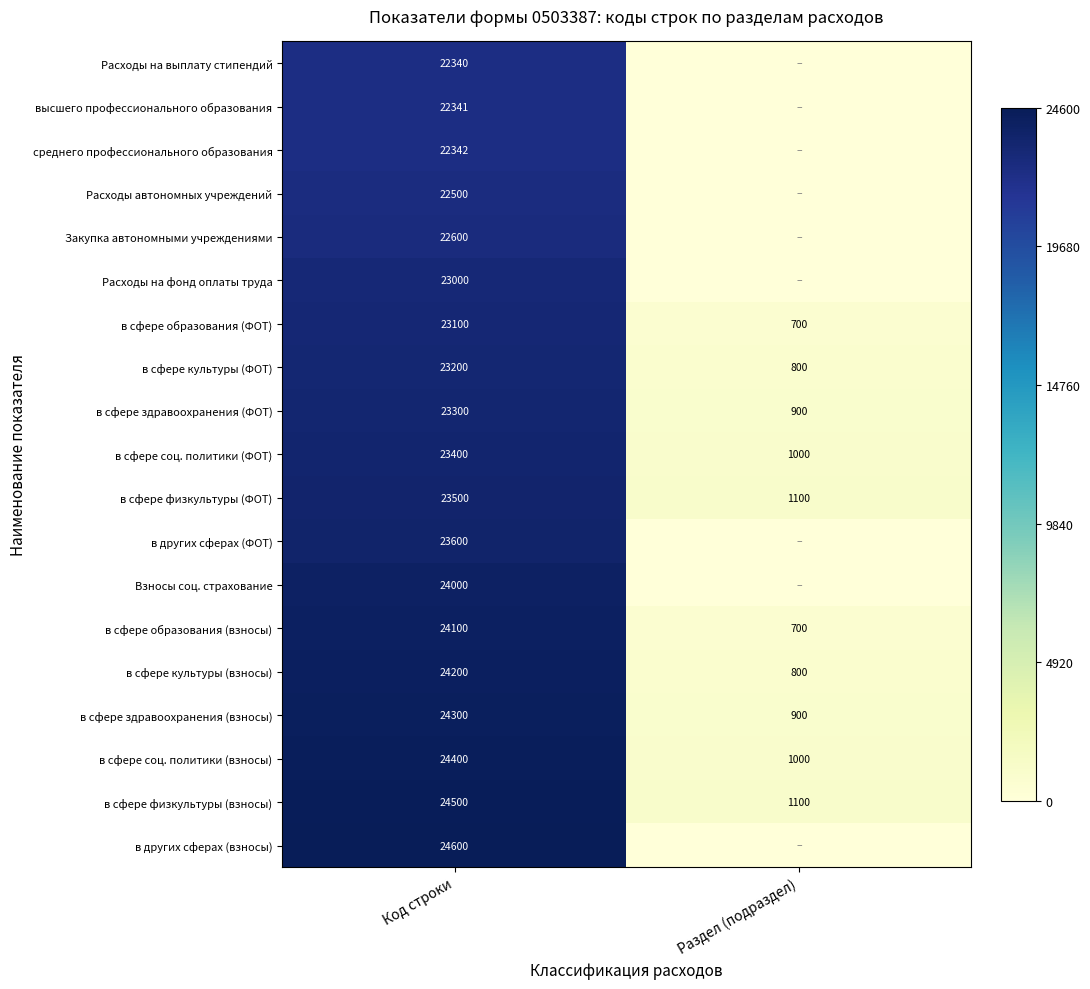

List the labels in order of в сфере культуры (взносы) value, smallest first.

Раздел (подраздел), Код строки